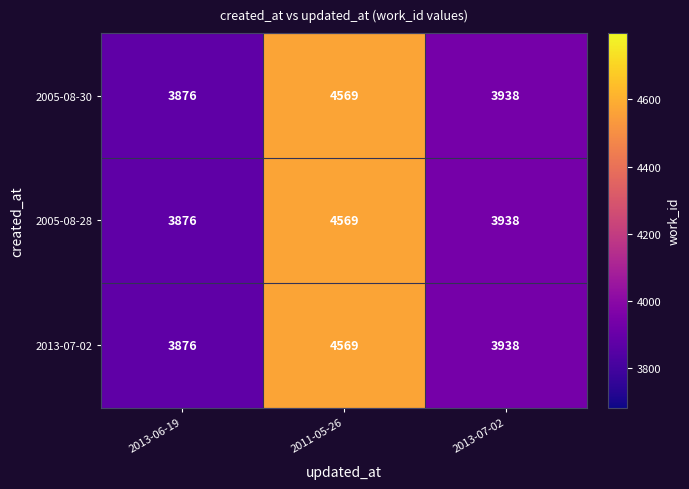

List the labels in order of 2013-07-02 value, smallest first.

2013-06-19, 2013-07-02, 2011-05-26